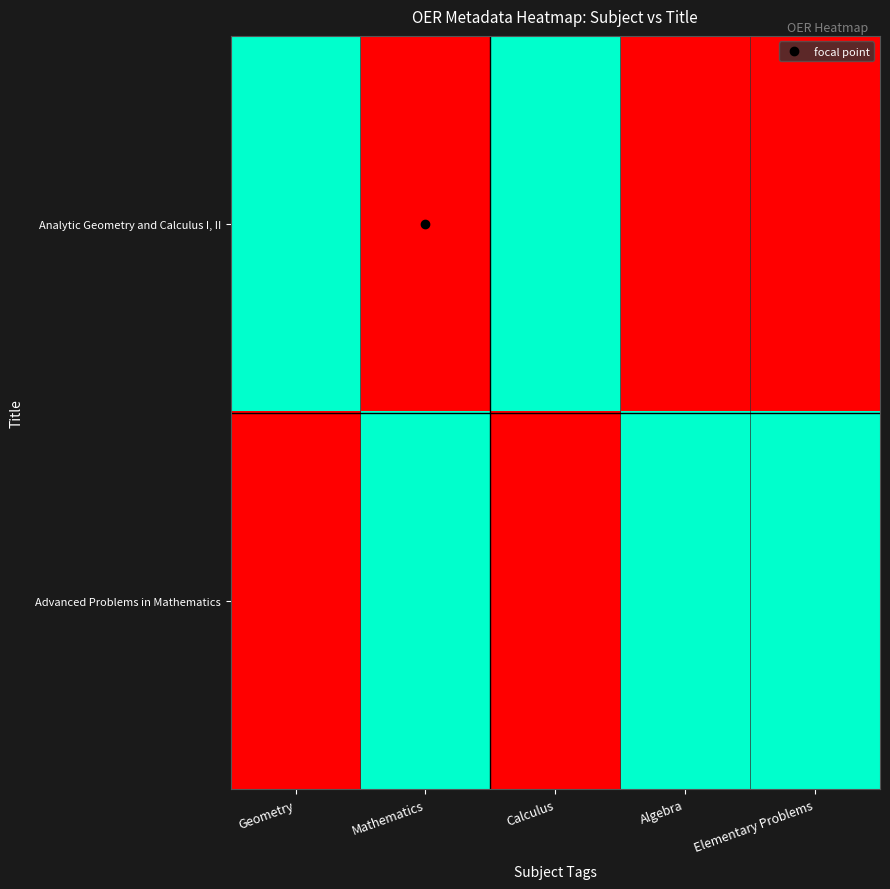

What is the difference between the highest and lowest values at Algebra?

1